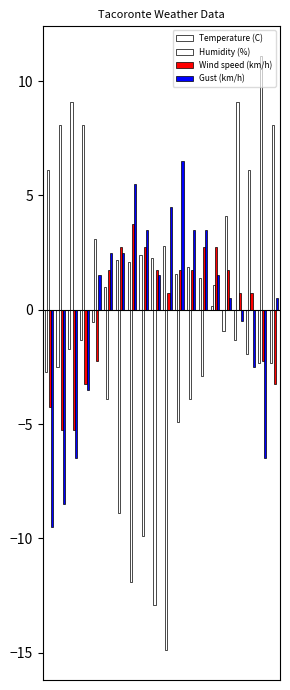

How many data points in Gust (km/h) are above 1?

11